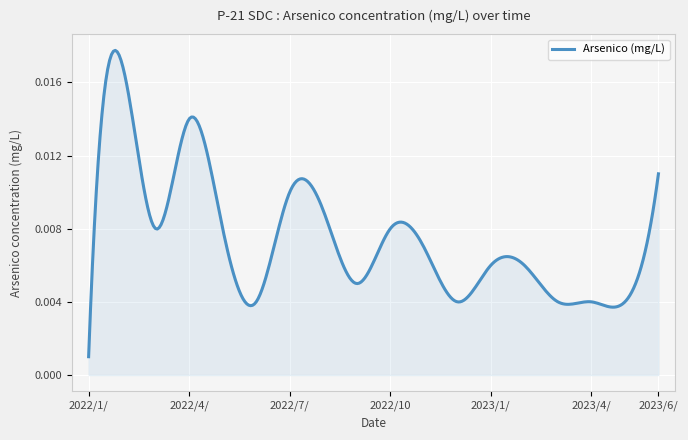

How many lines are shown in the chart?

1